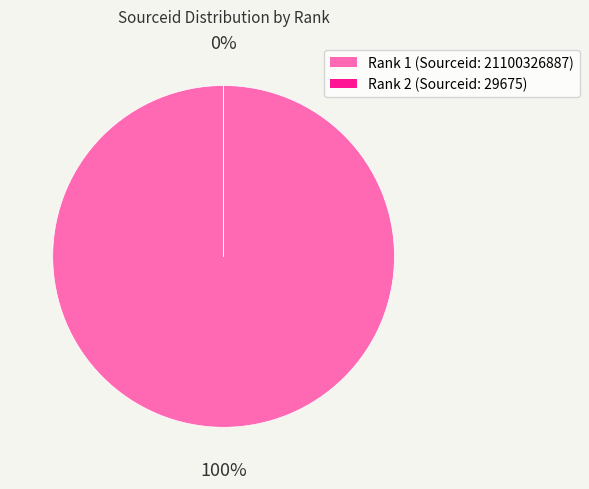

Rank the categories by value from highest to lowest.

1, 2